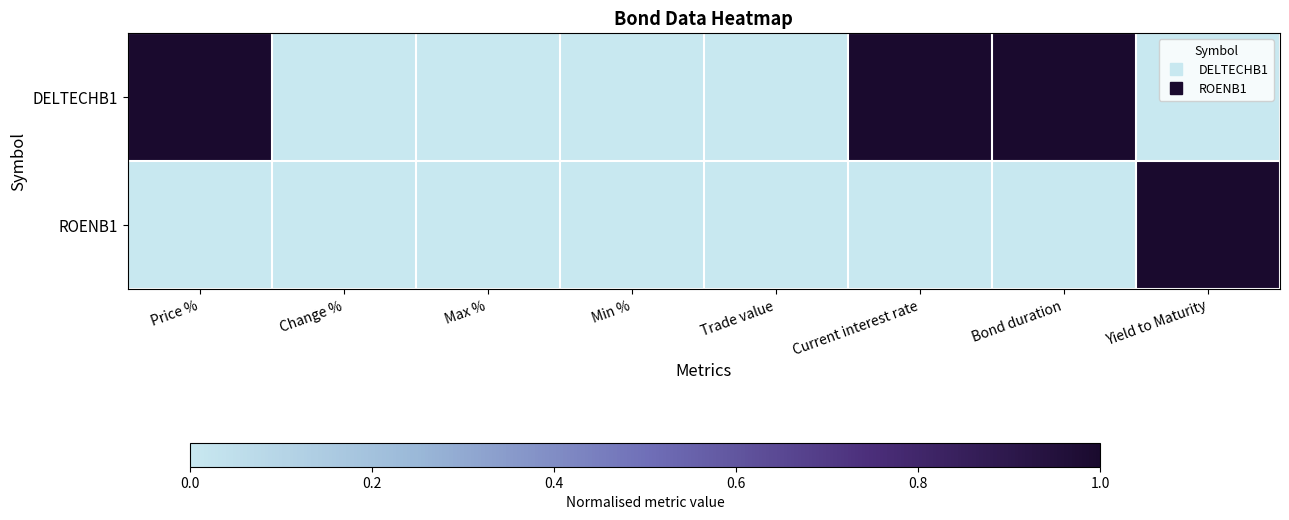

At how many categories does at least one series exceed 0?

4